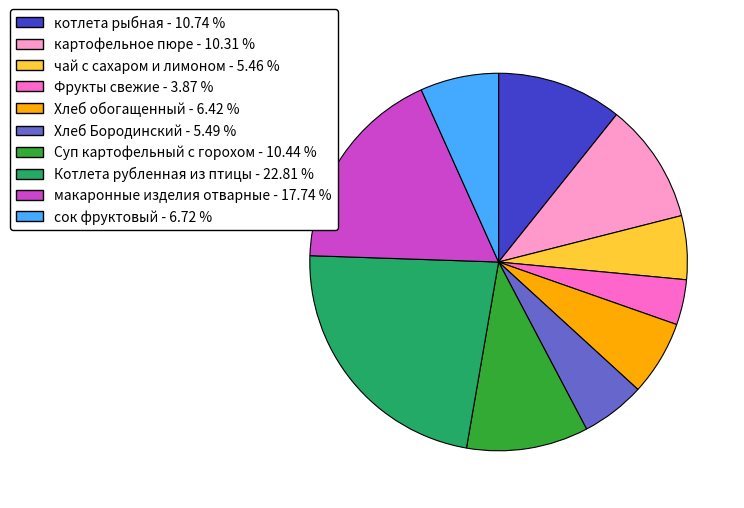

Is the sum of чай с сахаром и лимоном and Суп картофельный с горохом greater than half?

No